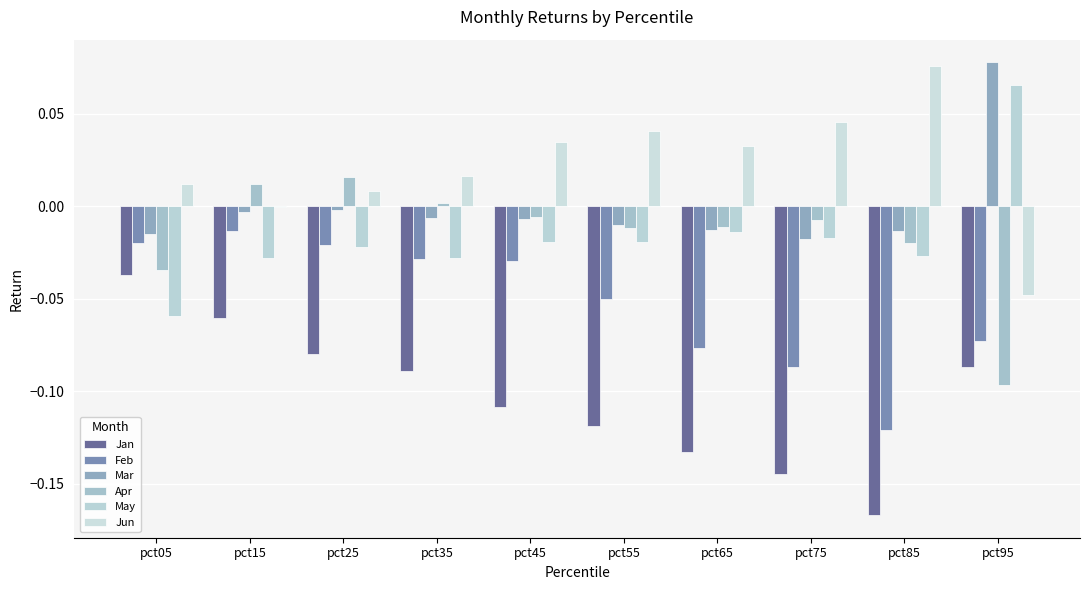

At which label is Jun closest to 0?

pct15